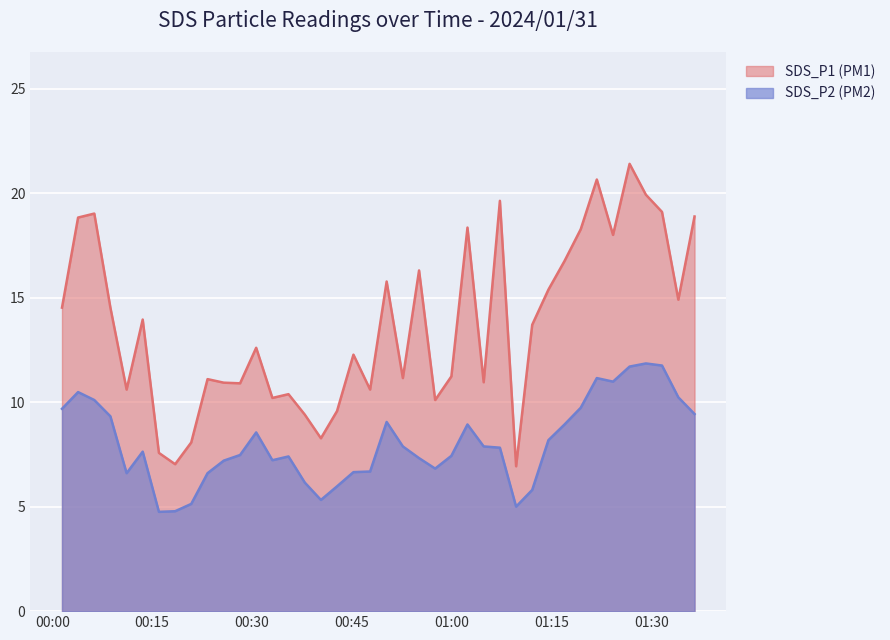

True or false: SDS_P1 and SDS_P2 cross at least once.

False